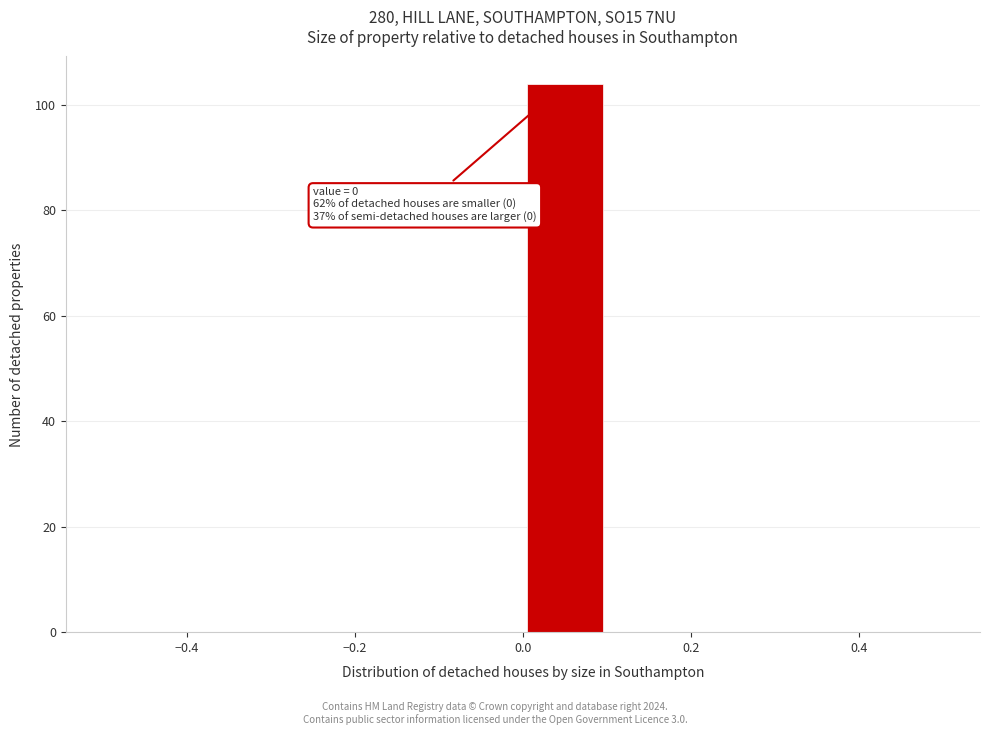

Over which range of the x-axis is the bar tallest?

0.0 to 0.1